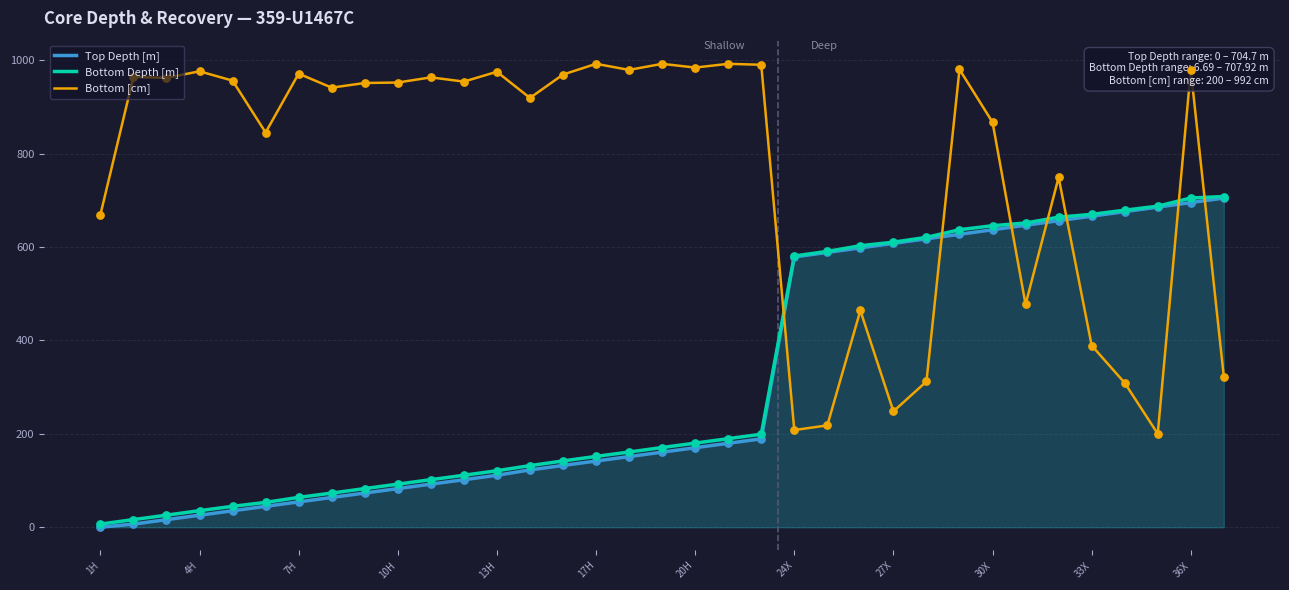

What are all the series names shown in the legend?

Top Depth [m], Bottom Depth [m], Bottom [cm]